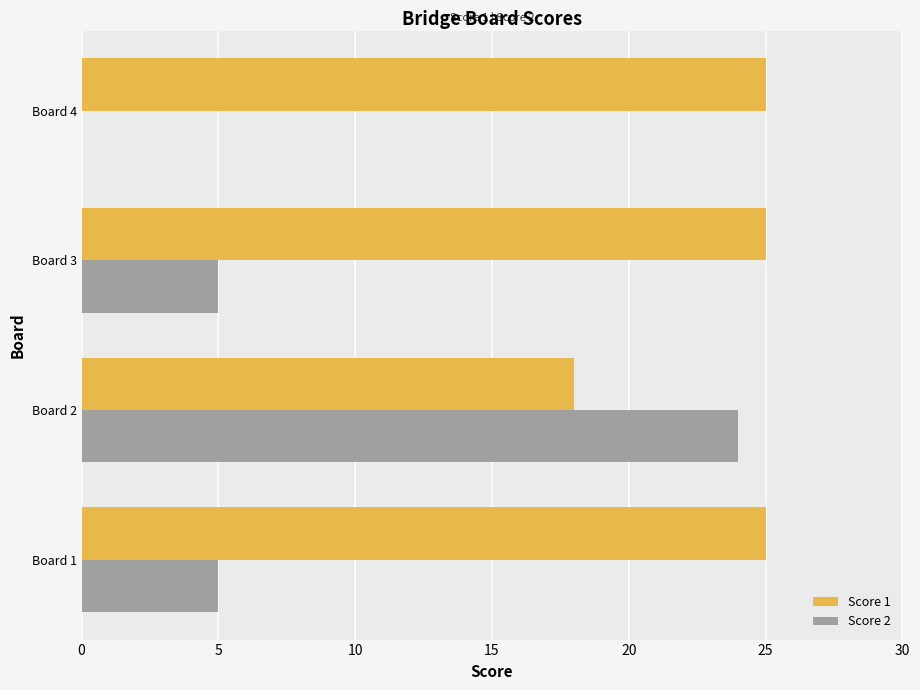

What are all the series names shown in the legend?

Score 1, Score 2